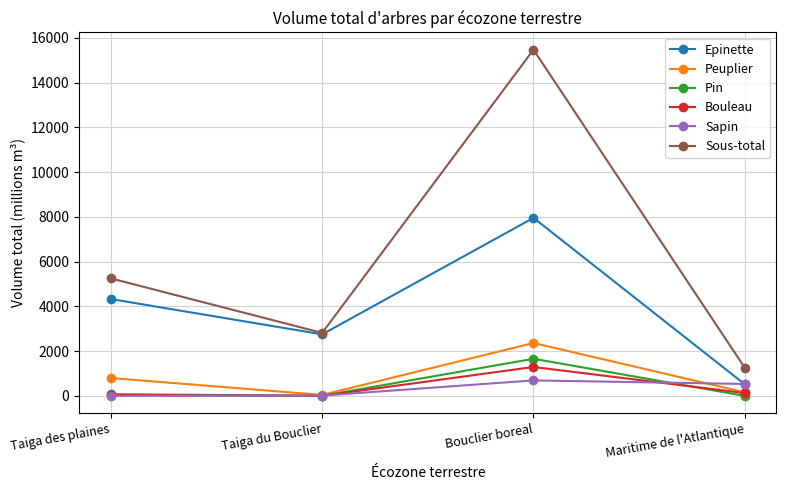

What is the sum of the Sous-total values at Taiga des plaines and Taiga du Bouclier?

8065.5